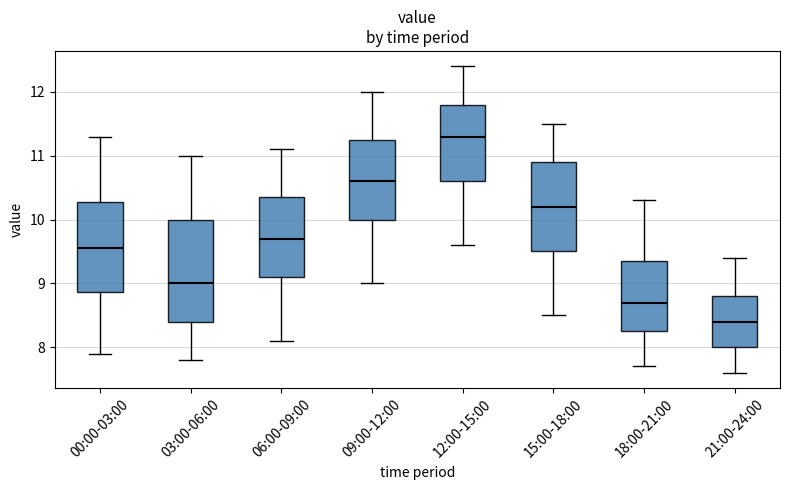

Where is the upper edge of the box for 06:00-09:00 on the y-axis? The values are not printed on the chart, so give them approximately, as read against the axis.

10.4